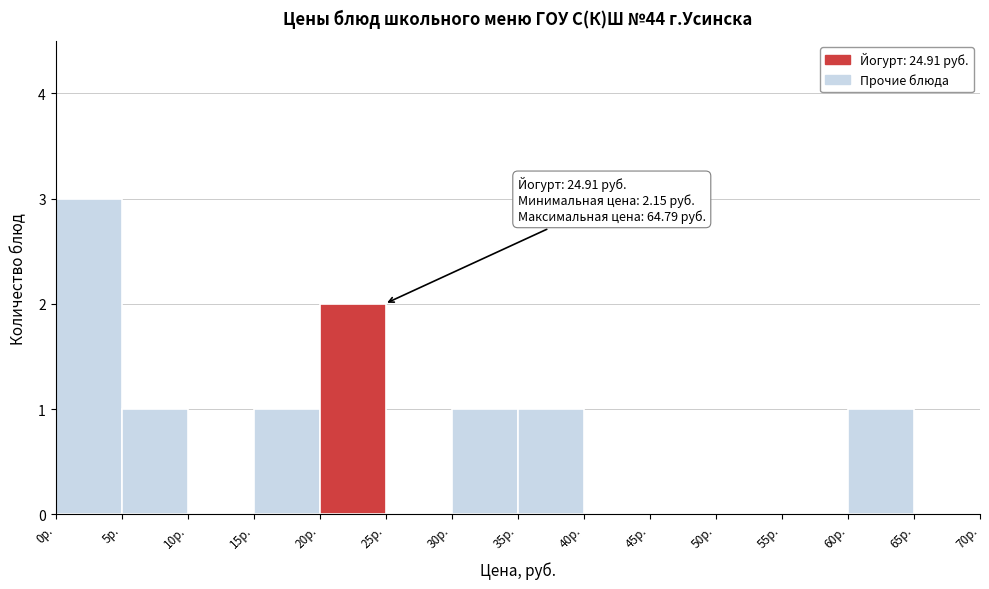

Which range on the x-axis has the tallest bar?

0 to 5